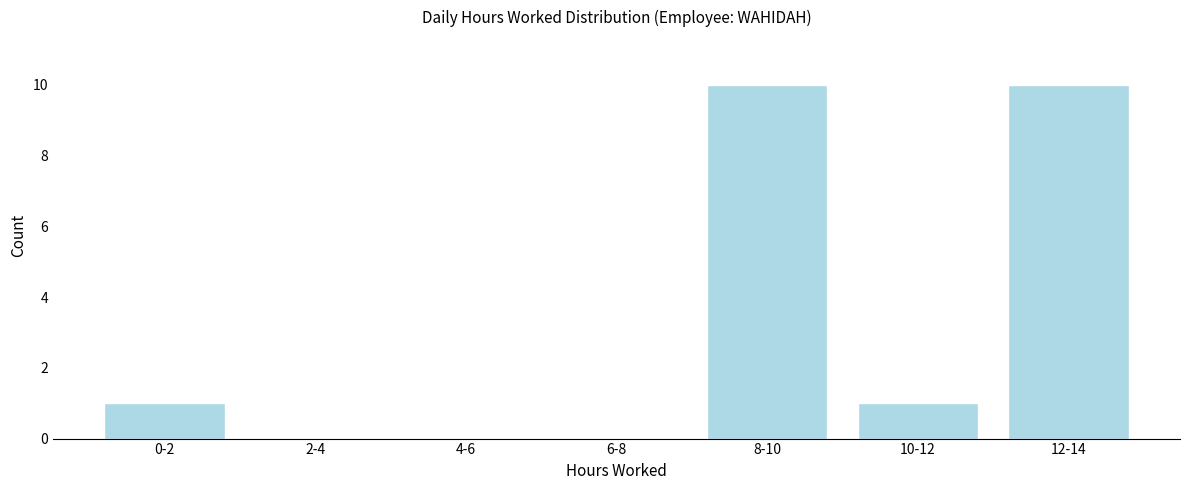

Reading left to right, extract all data points from this chart.

0-2=1	2-4=0	4-6=0	6-8=0	8-10=10	10-12=1	12-14=10